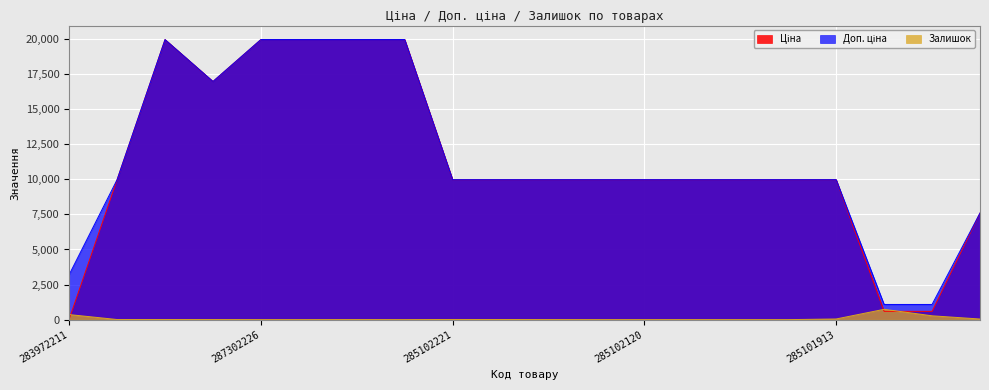

What is the value of the Ціна point at the 10th from the left?

9975.0